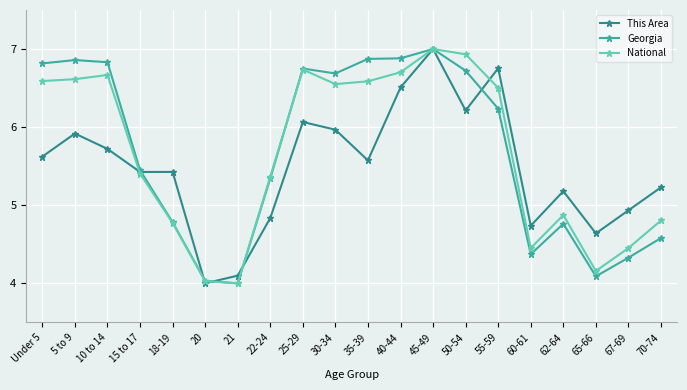

What is the sum of all National values?

113.2